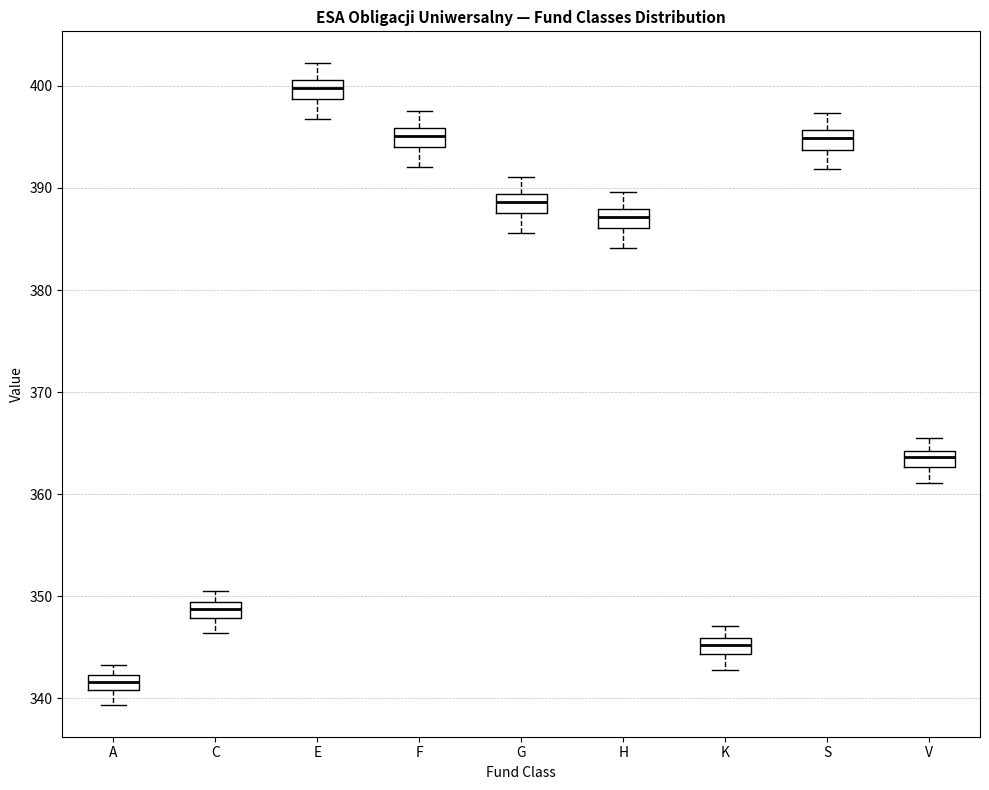

Which box has the lowest median line?

A